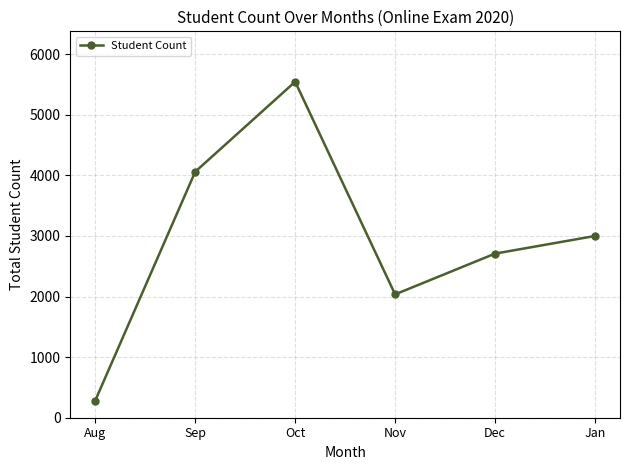

What is the ratio of the value at Aug to the value at Dec?

0.1